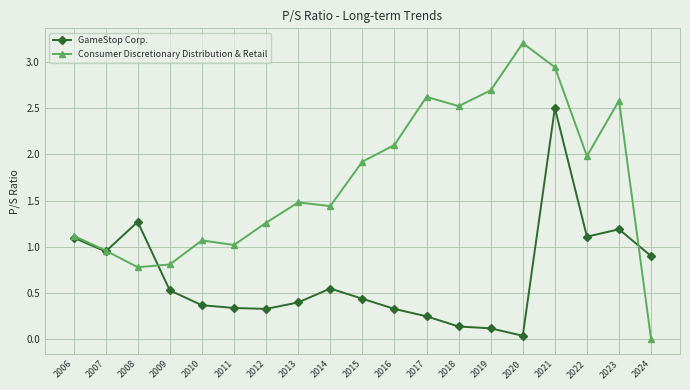

After their last crossing, which series has the higher values: Consumer Discretionary Distribution & Retail or GameStop Corp.?

GameStop Corp.